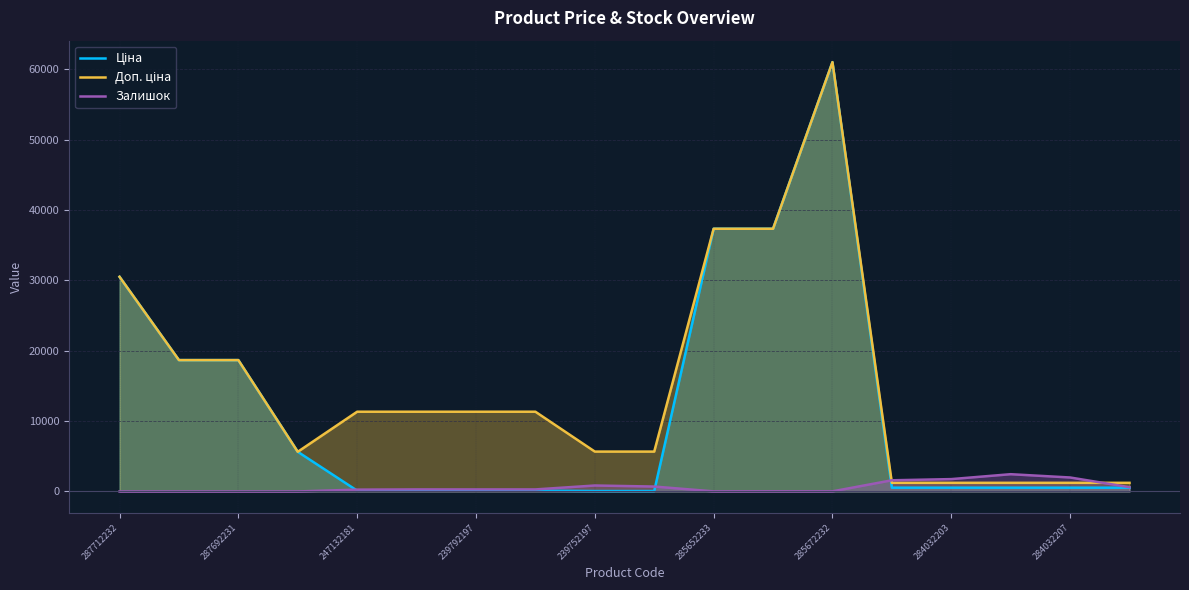

What position from the right is 11?

7